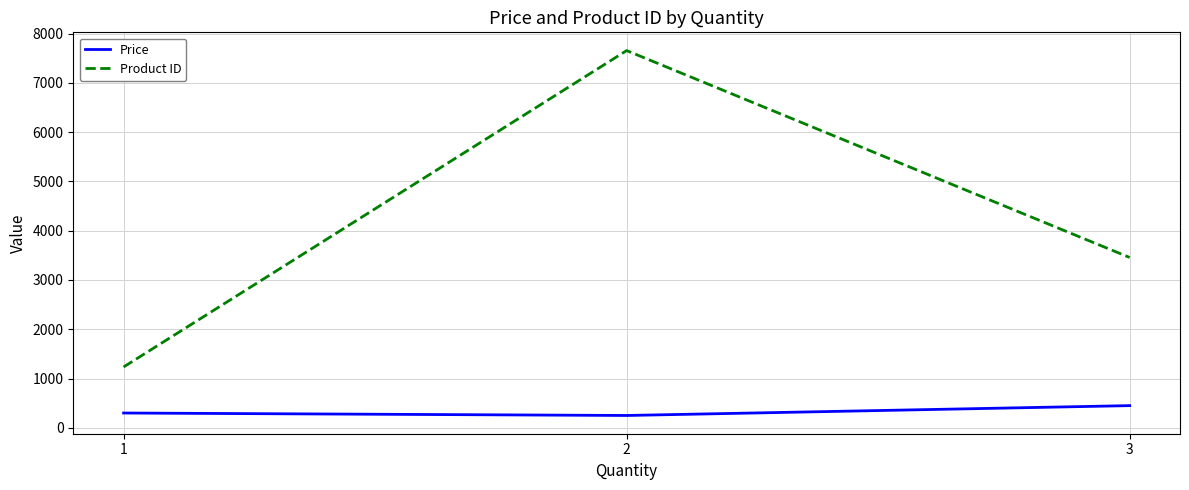

What is the greatest value displayed?

7654